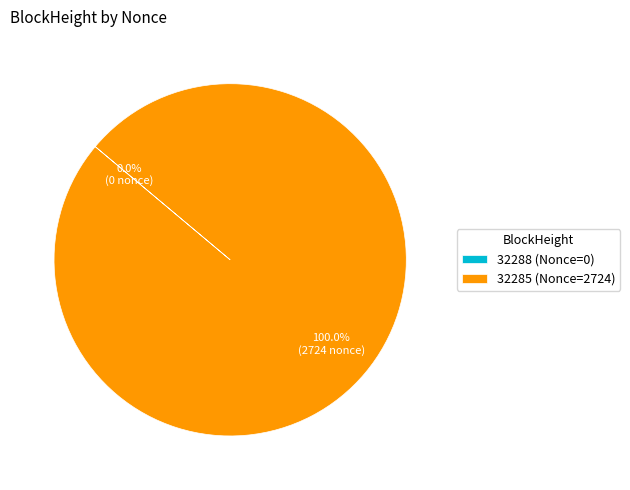

Does 32285 (Nonce=2724) account for over 50% of the chart?

Yes